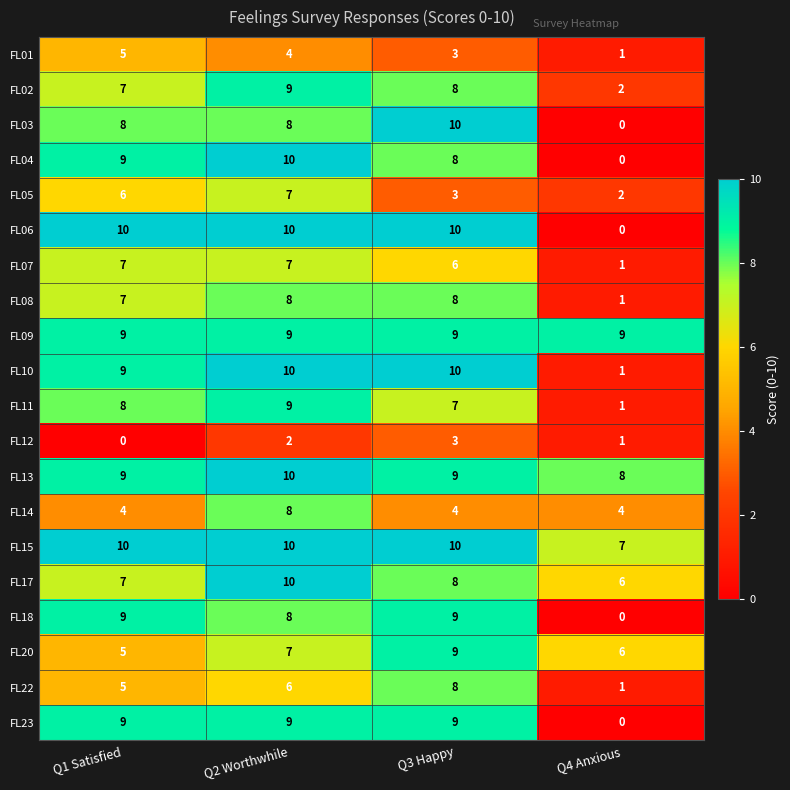

What is the total value across all series at Q3 Happy?

151